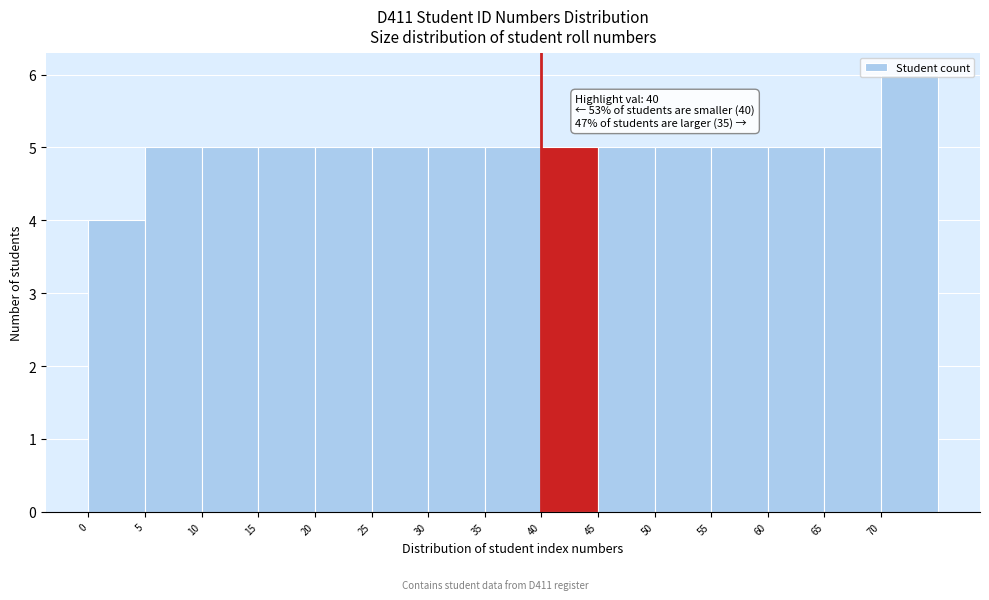

Which range on the x-axis has the tallest bar?

70 to 75